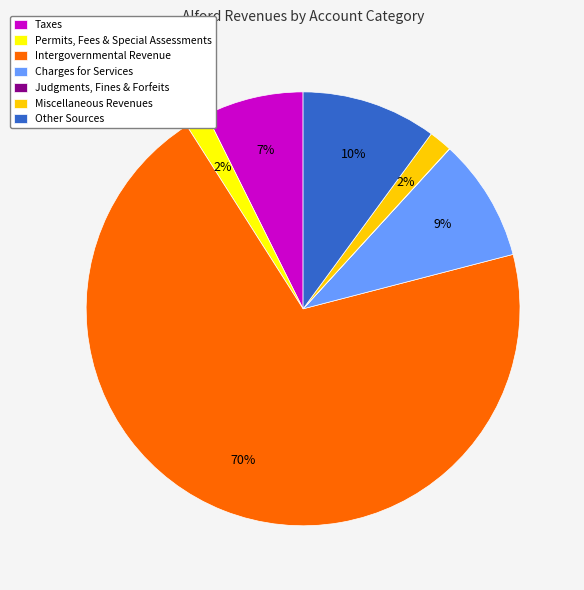

To the nearest percent, what portion does Miscellaneous Revenues represent?

2%